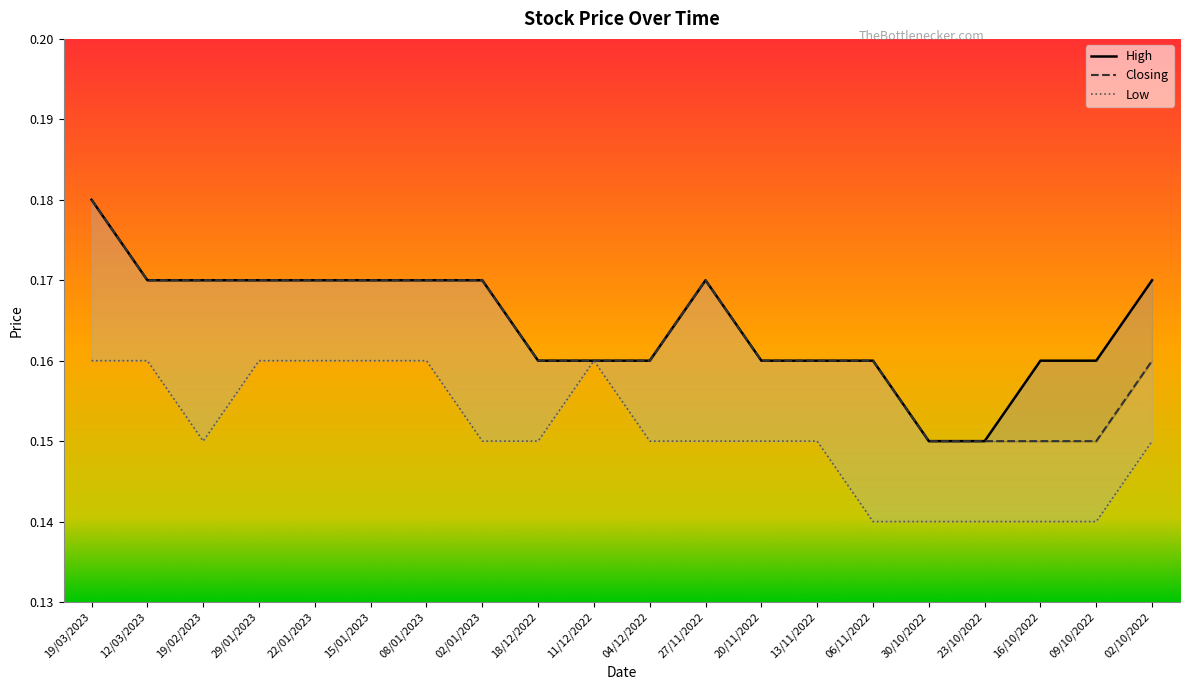

True or false: Closing and High cross at least once.

False